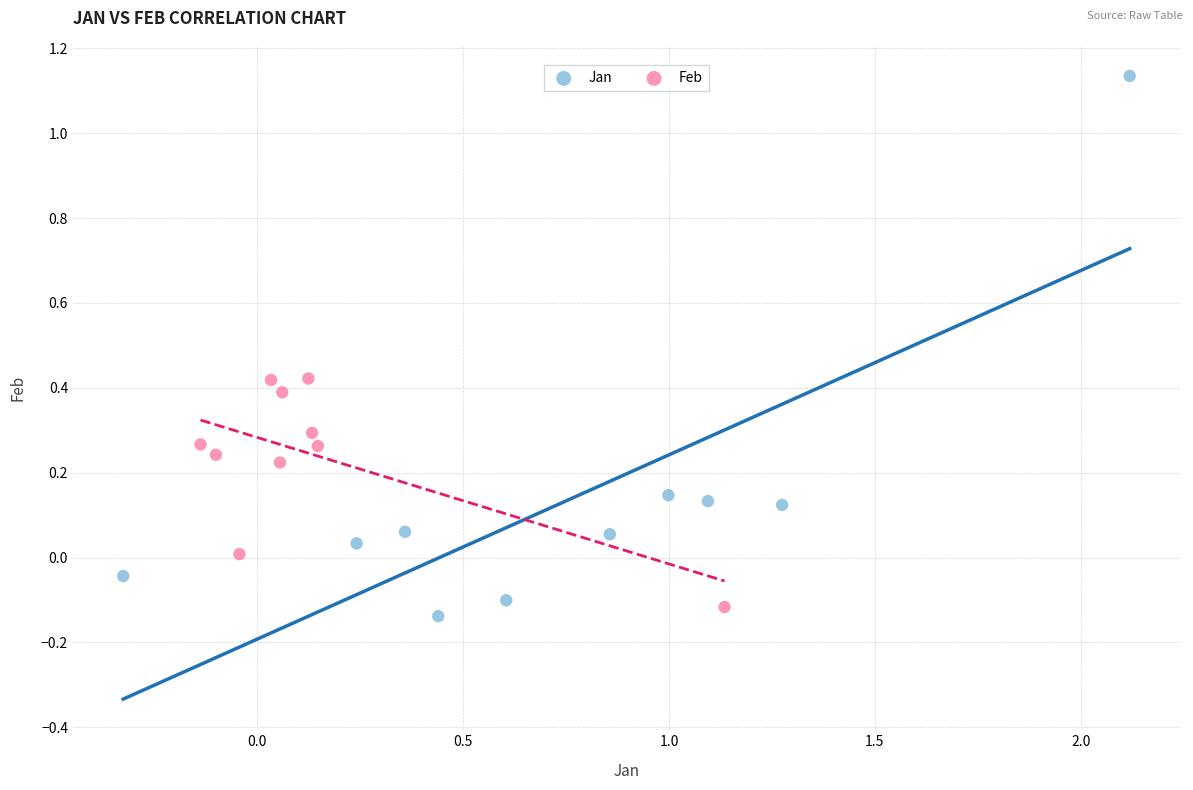

Which series has the largest Y range (max minus min)?

Jan